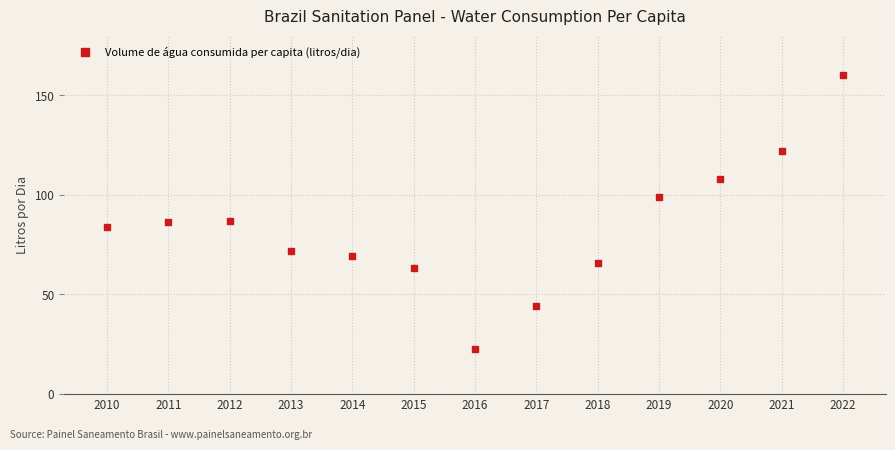

What is the range of Y values (max minus min)?

137.9